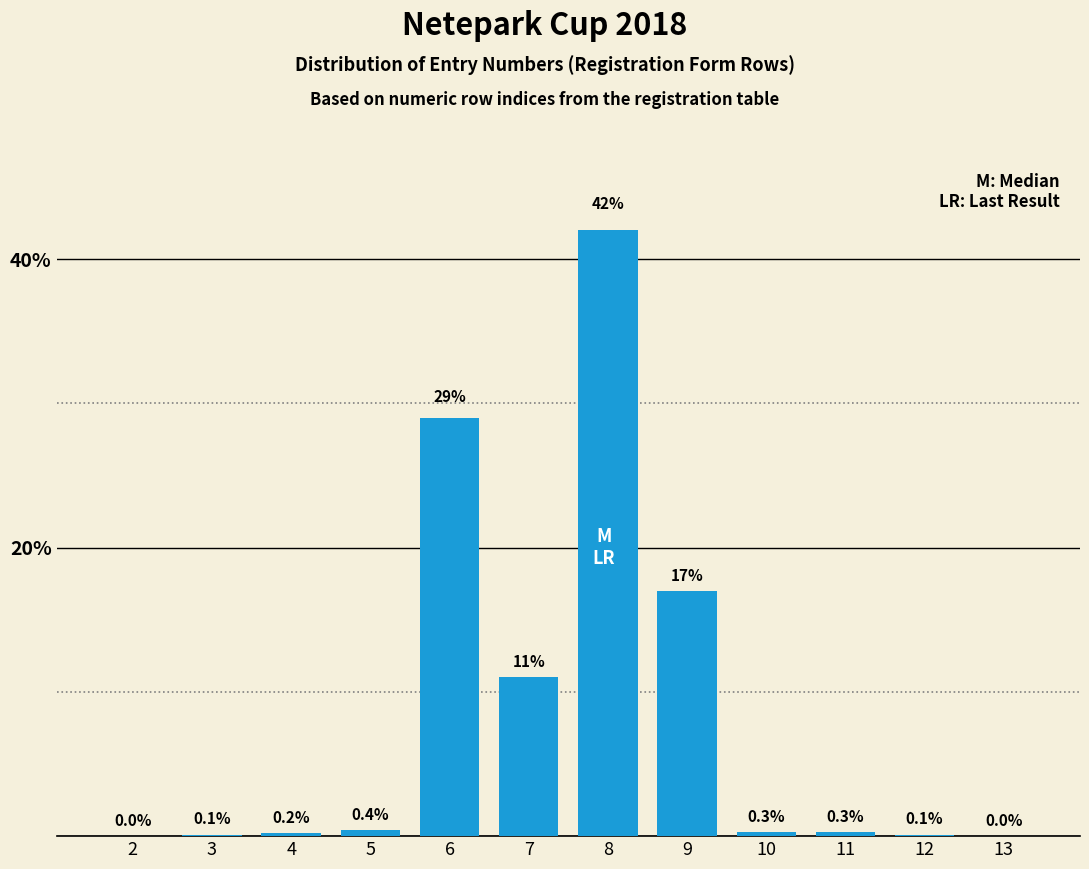

Reading left to right, transcribe all the data shown in this chart.

2=0.0	3=0.1	4=0.2	5=0.4	6=29.0	7=11.0	8=42.0	9=17.0	10=0.3	11=0.3	12=0.1	13=0.0